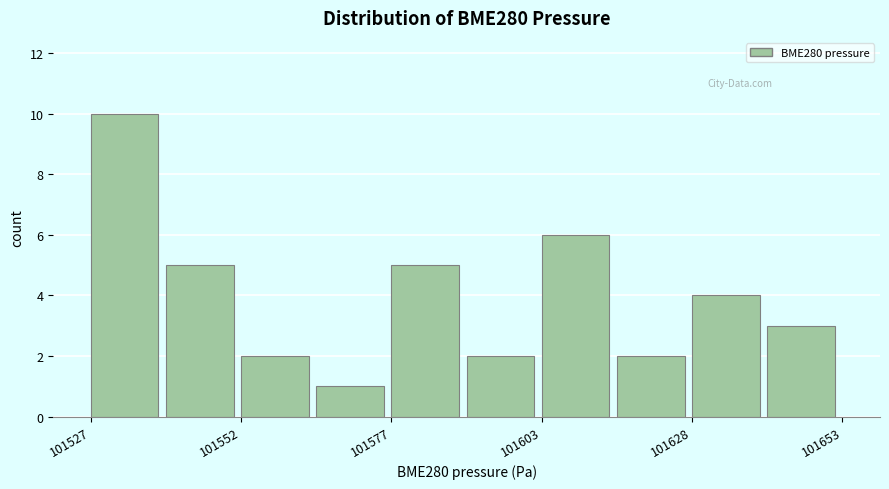

Read against the x-axis, roughly where is the centre of the tallest bar?

101535